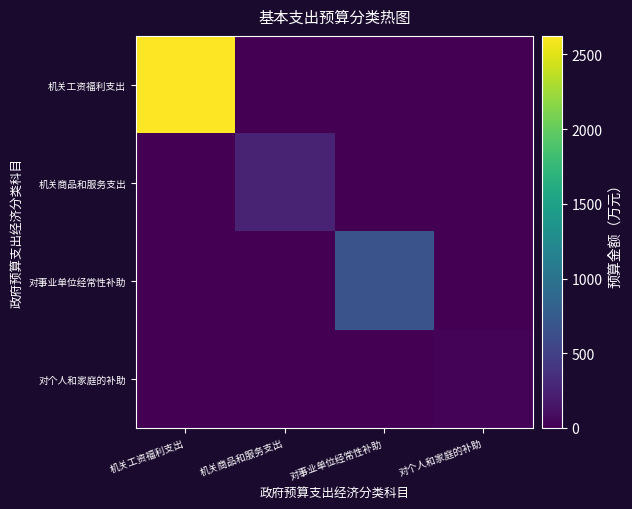

Count the number of categories in the chart.

4